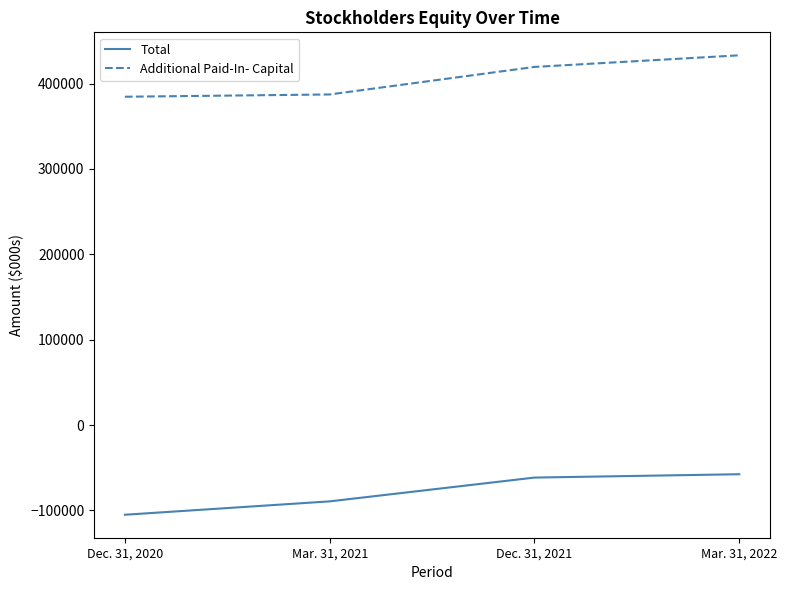

At Mar. 31, 2022, list the series in order from largest to smallest.

Additional Paid-In- Capital, Total